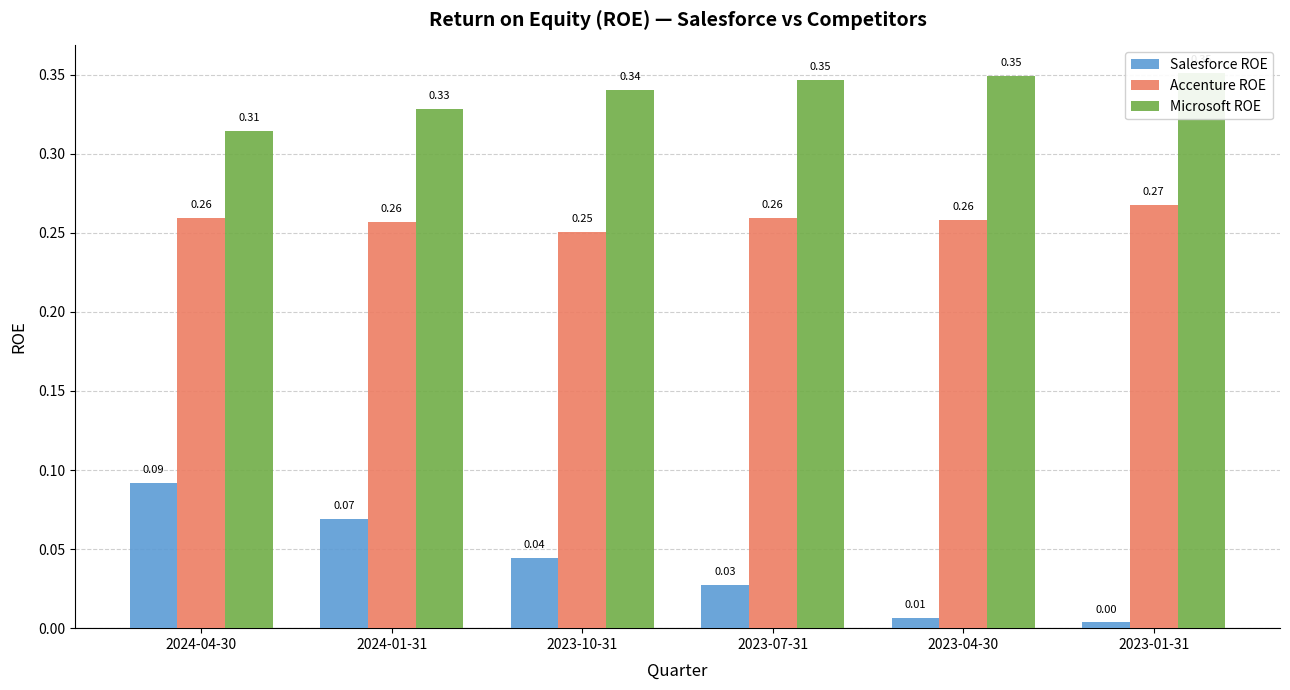

What are all the series names shown in the legend?

Salesforce ROE, Accenture ROE, Microsoft ROE